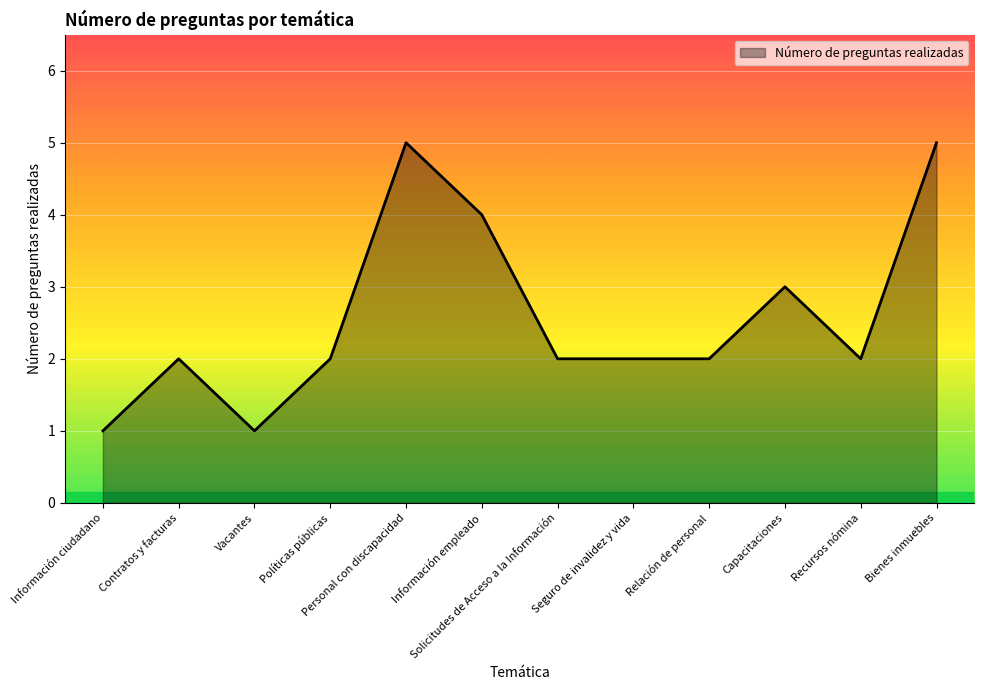

Does the chart display data point markers on the line(s)?

No